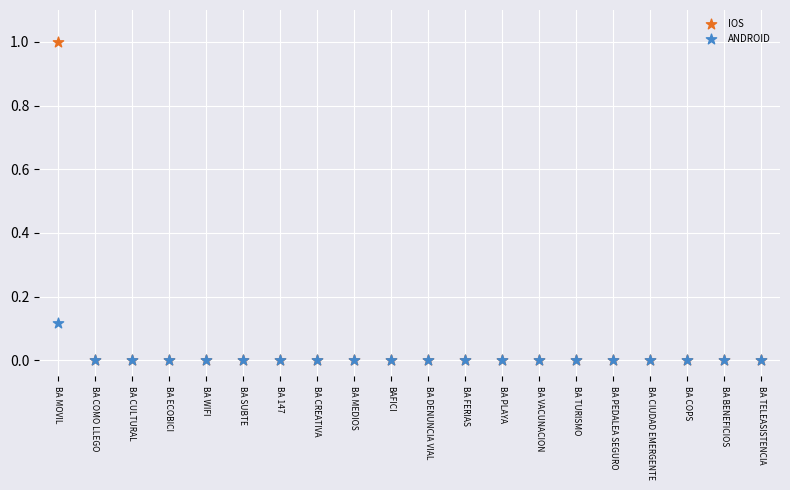

What are all the series names shown in the legend?

IOS, ANDROID